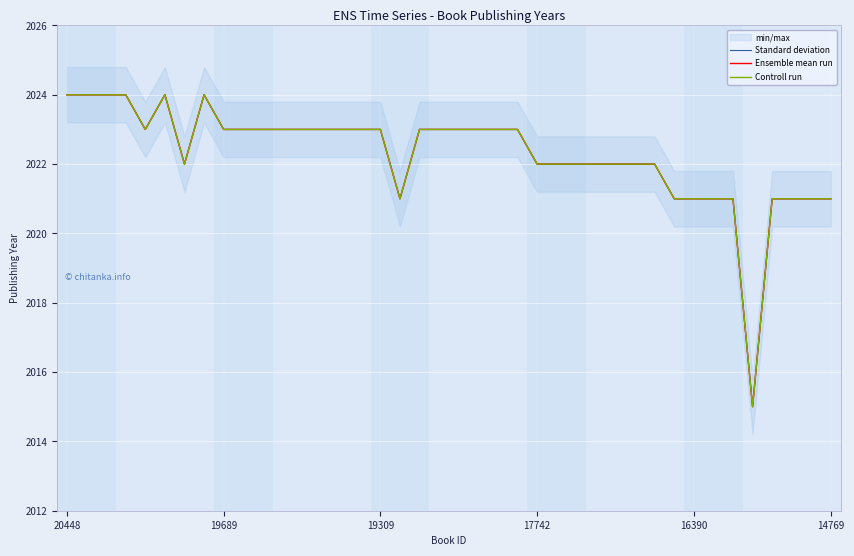

True or false: Controll run has more than 1 interior local peaks.

True